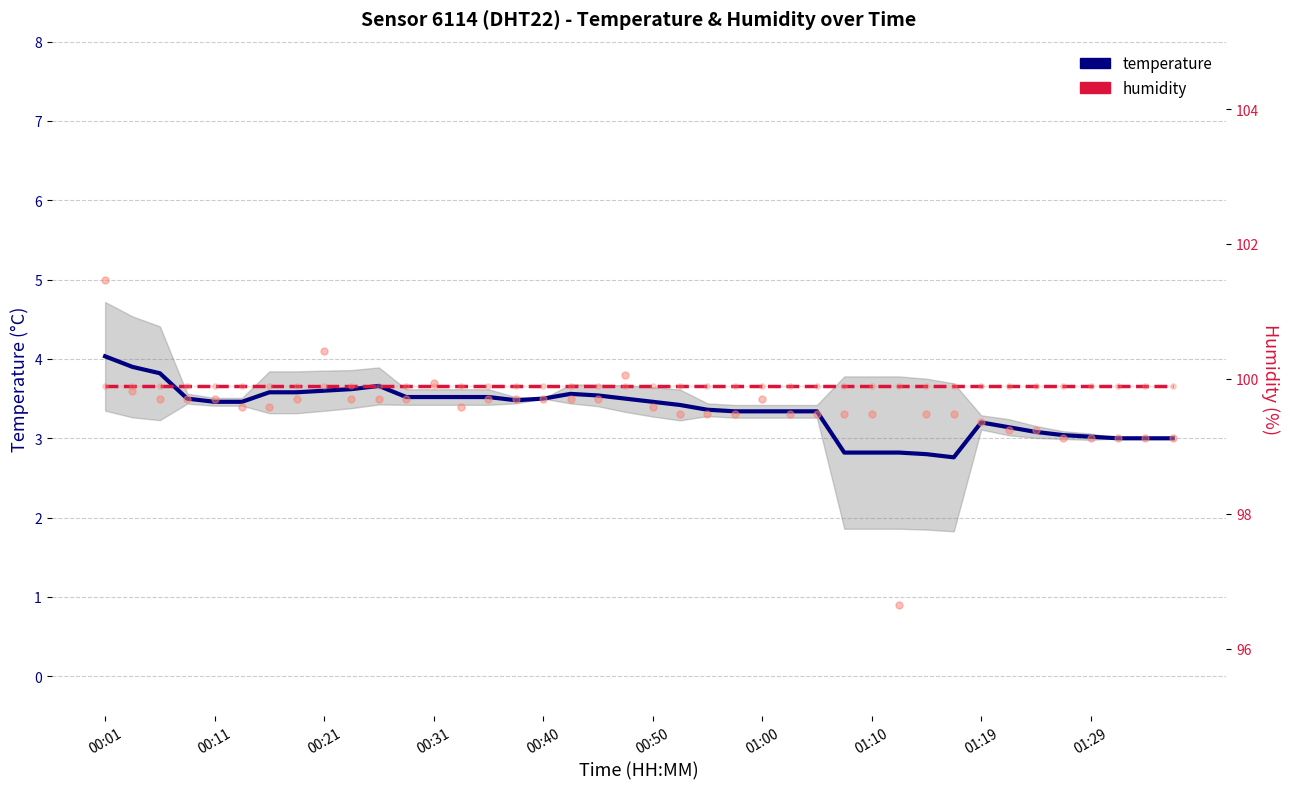

At which category is the sum across all series the highest?

00:01